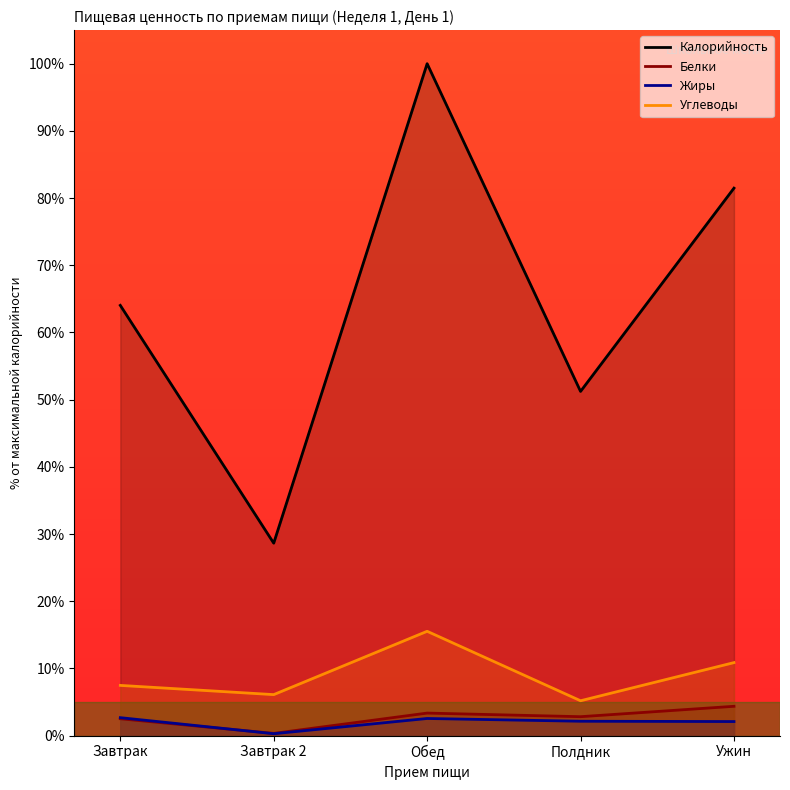

True or false: Белки and Углеводы cross at least once.

False